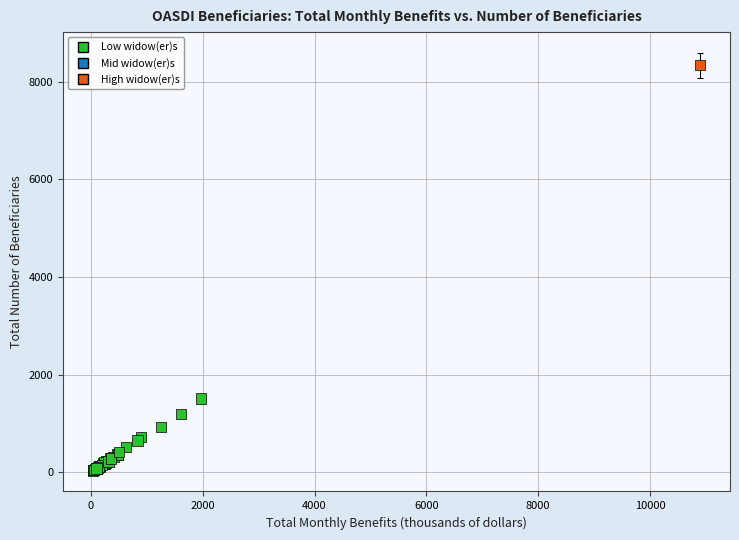

What Y value in the scatter plot is closest to 4187?

1510